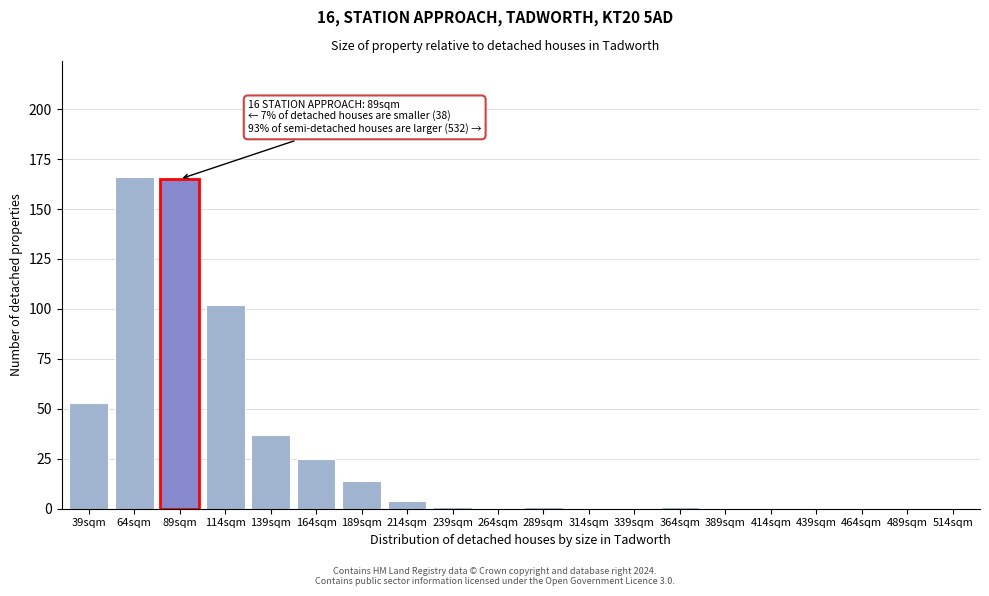

Reading left to right, extract all data points from this chart.

39sqm=53	64sqm=166	89sqm=165	114sqm=102	139sqm=37	164sqm=25	189sqm=14	214sqm=4	239sqm=1	264sqm=0	289sqm=1	314sqm=0	339sqm=0	364sqm=1	389sqm=0	414sqm=0	439sqm=0	464sqm=0	489sqm=0	514sqm=0